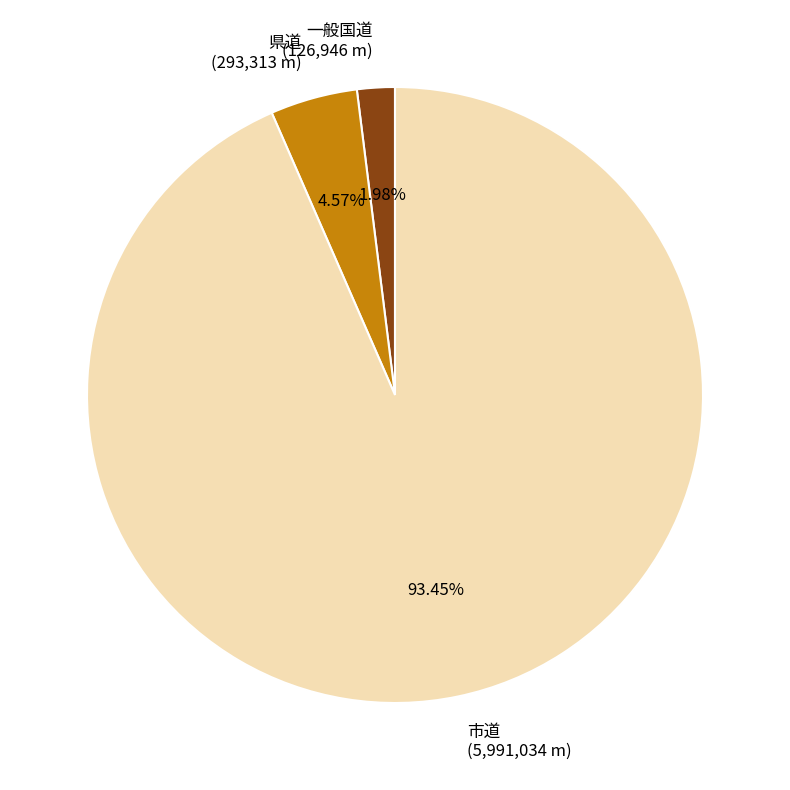

Which category has the smallest portion of the pie?

一般国道